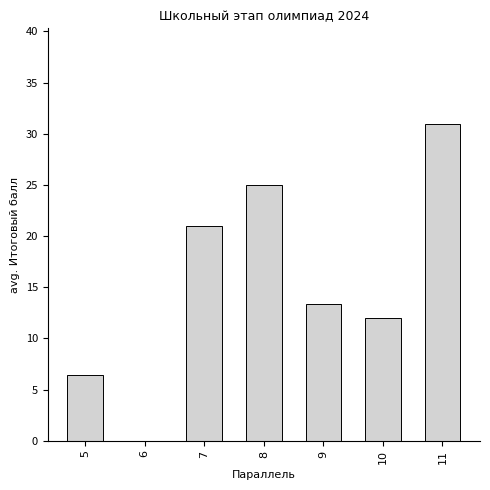

At which category does the chart reach its peak across all series?

11